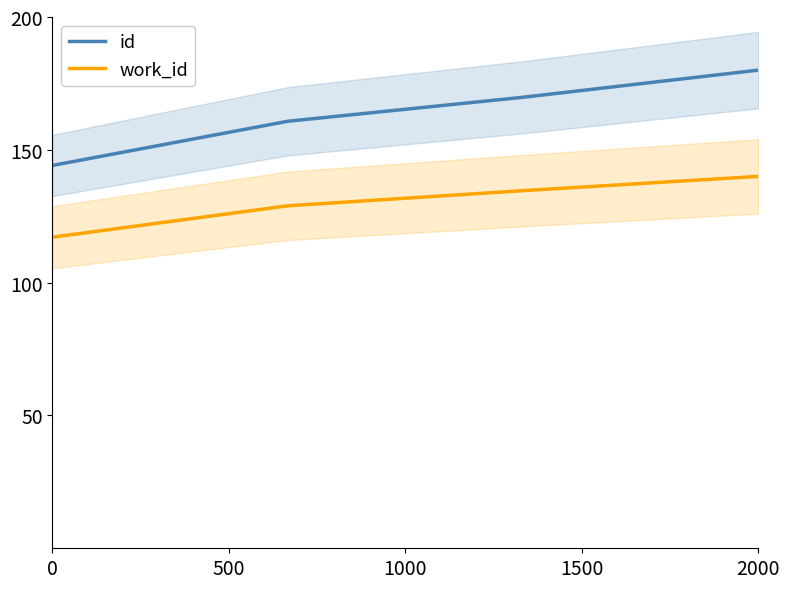

True or false: id and work_id cross at least once.

False